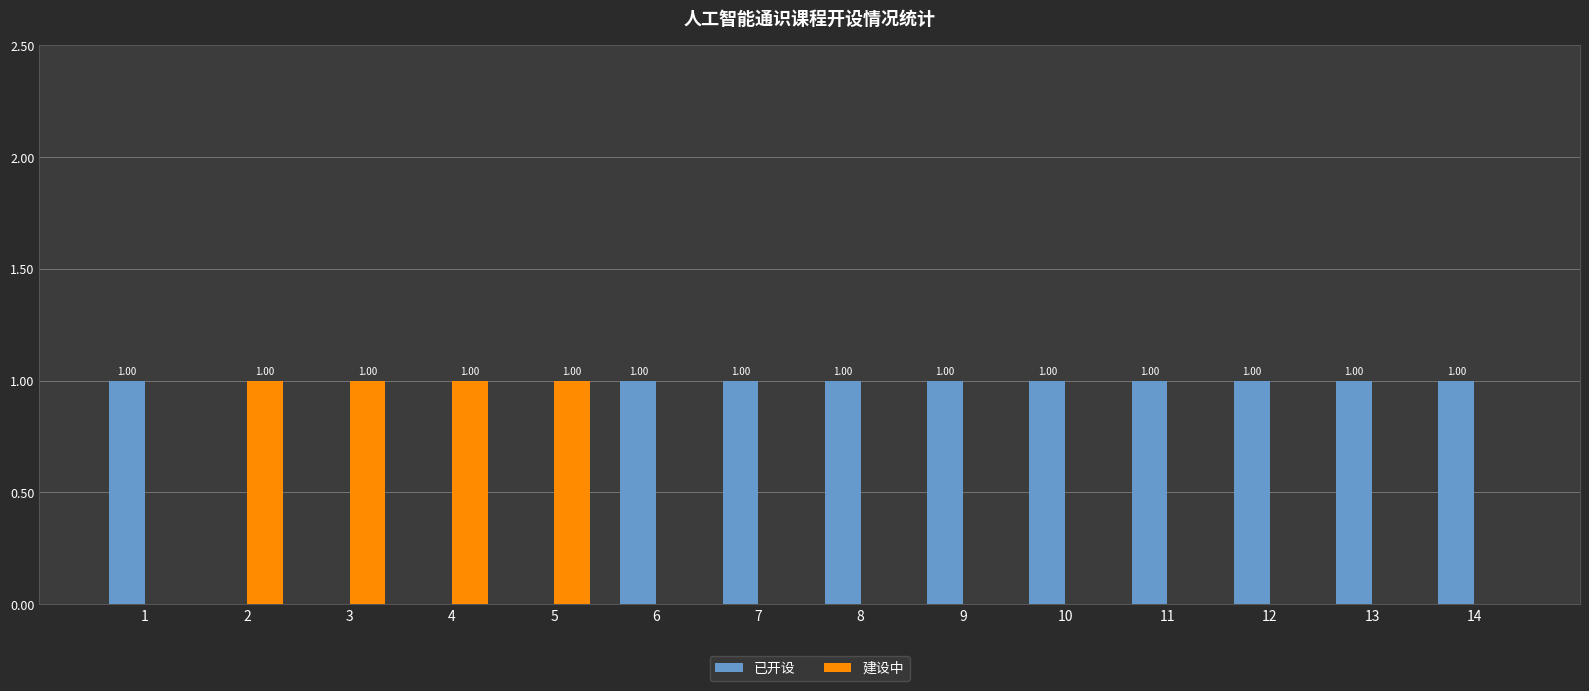

Count the 已开设 values in the range 0 to 1.

14